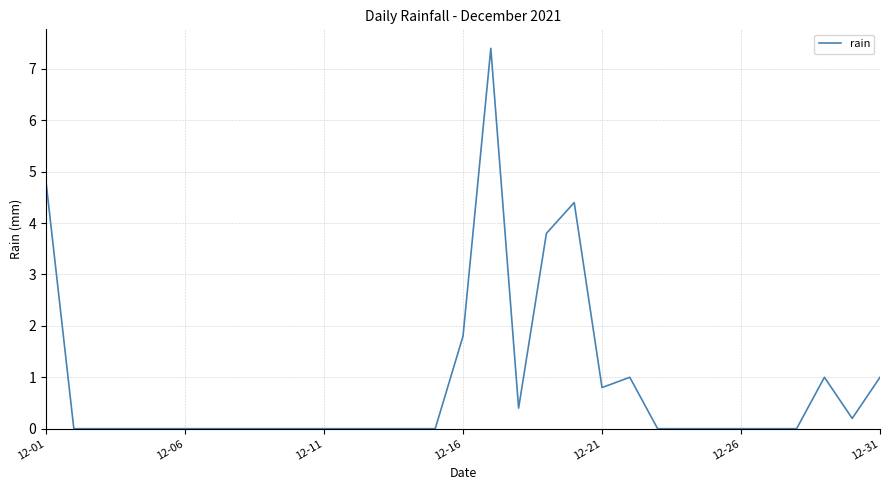

What is the greatest value displayed?

7.4